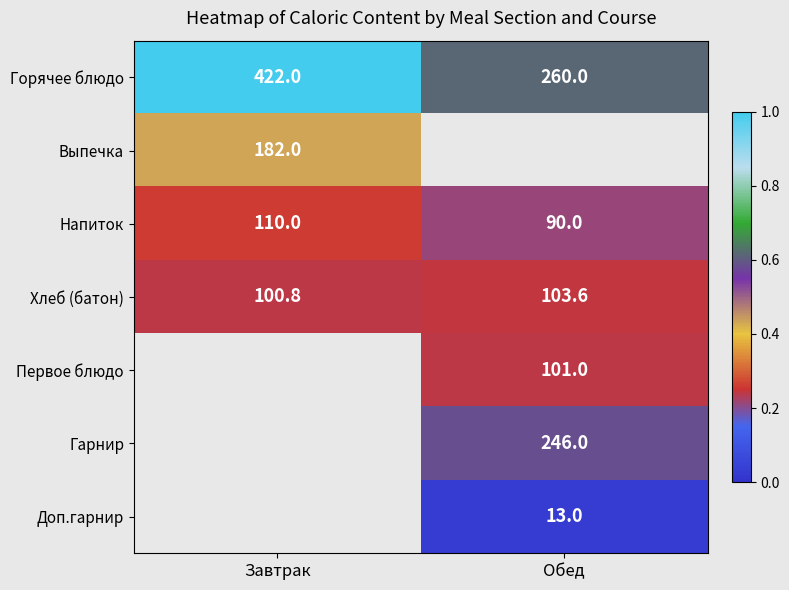

True or false: Горячее блюдо has a value of 422.0 at Завтрак.

True